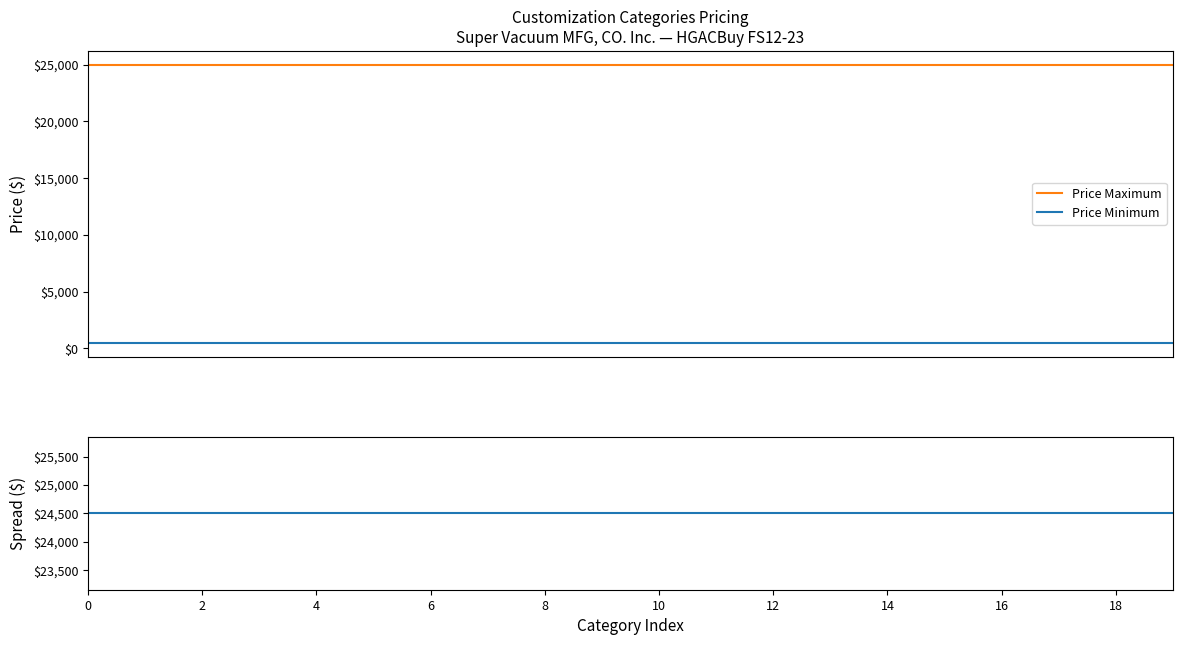

Reading right to left, transcribe all the data shown in this chart.

Price Maximum: 25000	25000	25000	25000	25000	25000	25000	25000	25000	25000	25000	25000	25000	25000	25000	25000	25000	25000	25000	25000
Price Minimum: 500	500	500	500	500	500	500	500	500	500	500	500	500	500	500	500	500	500	500	500
Price Range Spread: 24500	24500	24500	24500	24500	24500	24500	24500	24500	24500	24500	24500	24500	24500	24500	24500	24500	24500	24500	24500